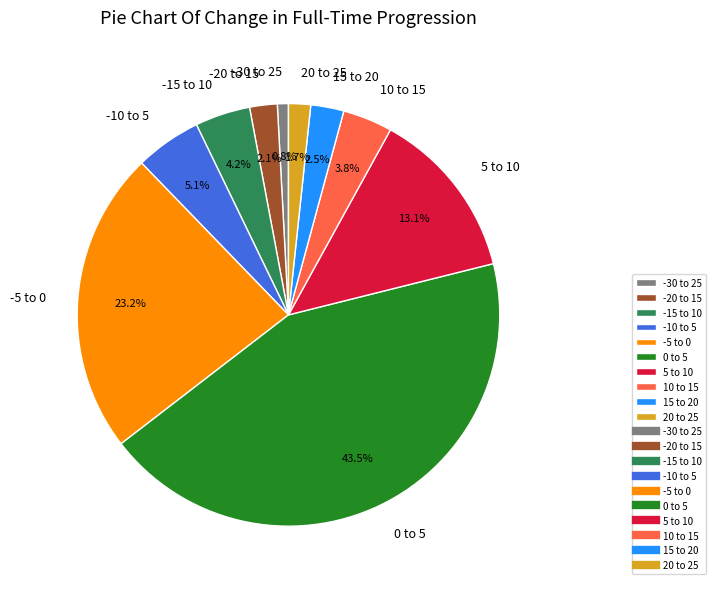

Is -5 to 0 the majority of the pie?

No